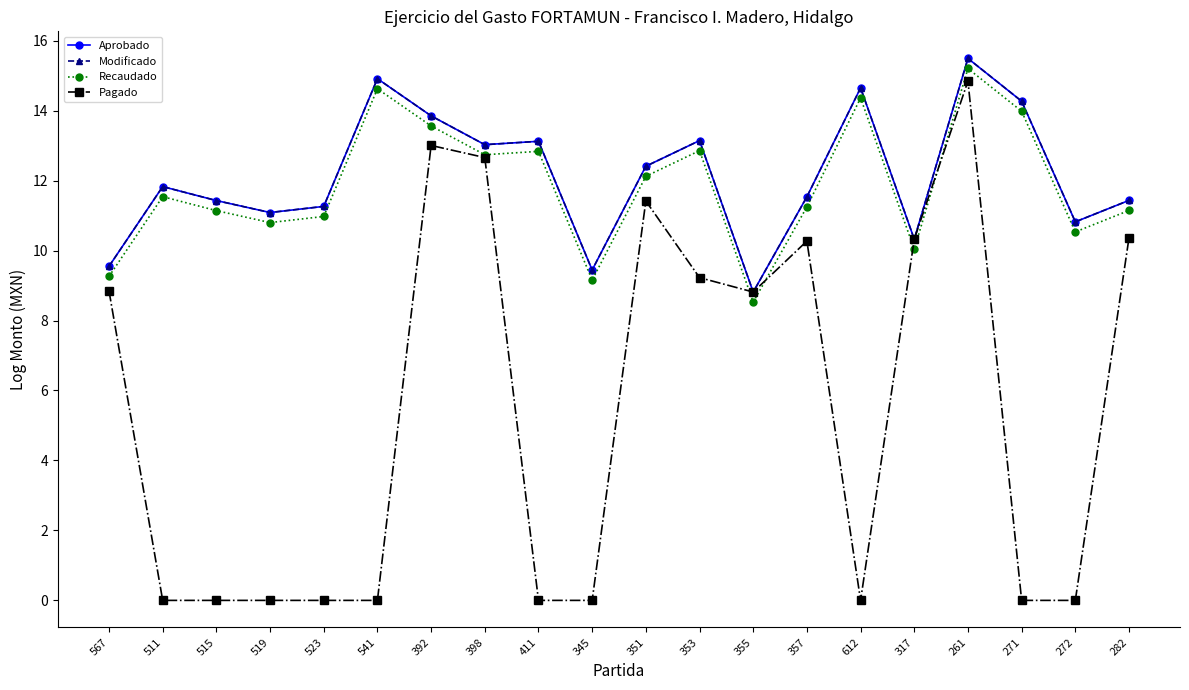

How many times do Recaudado and Pagado cross each other?

4